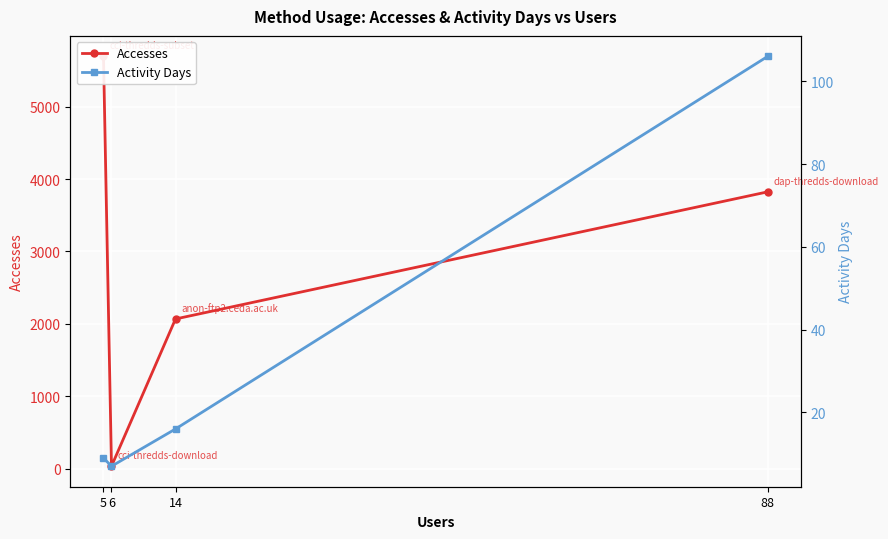

What is the value of the Accesses point at the 3rd from the left?

2068